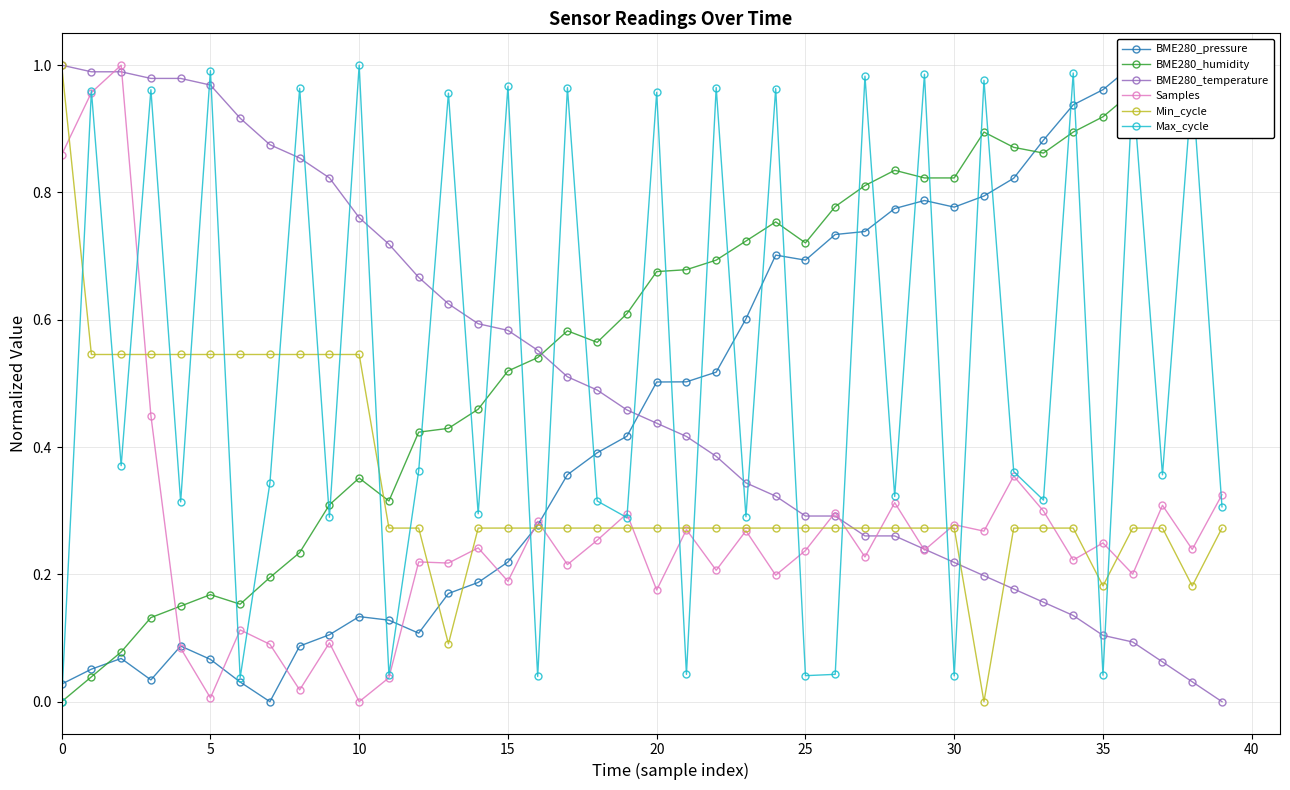

True or false: Max_cycle has more than 1 interior local peaks.

True